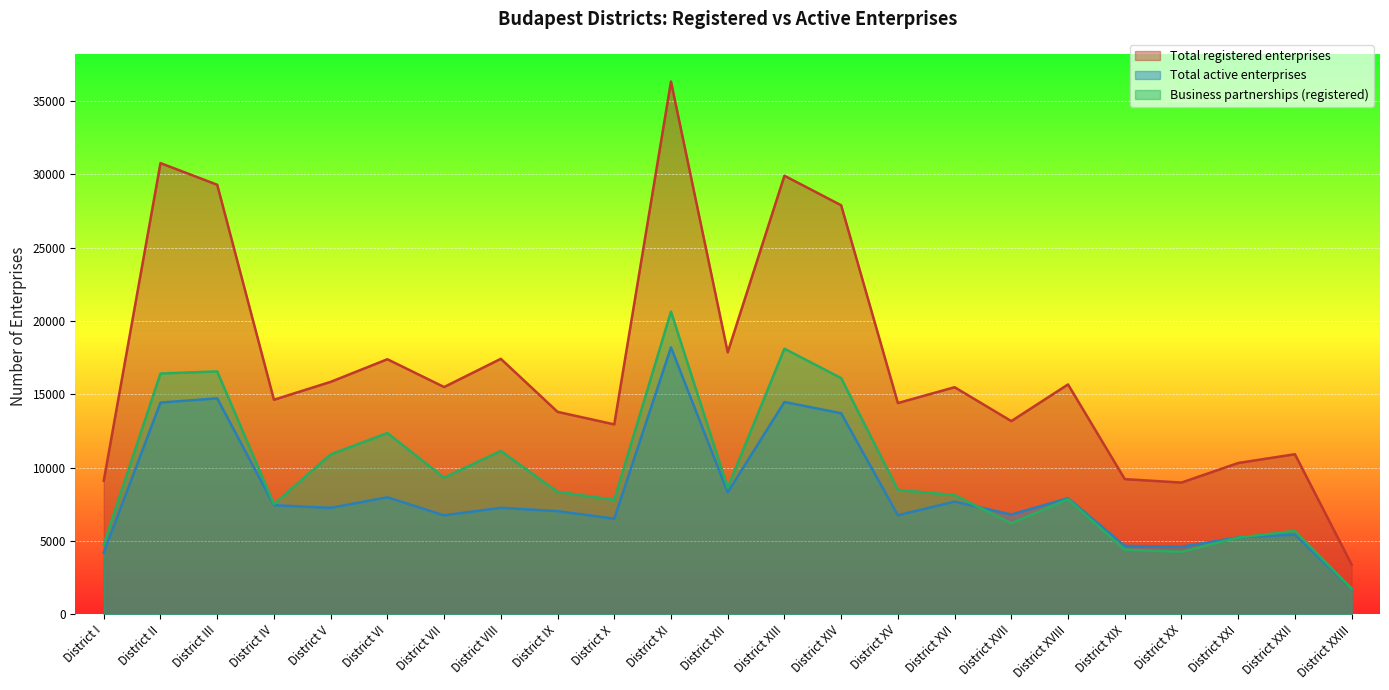

What is the total value across all series at District III?

60590